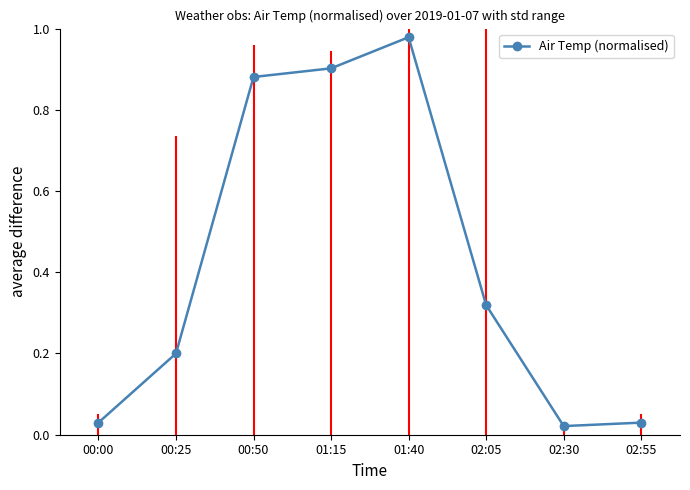

Which has a higher value, 00:00 or 01:15?

01:15